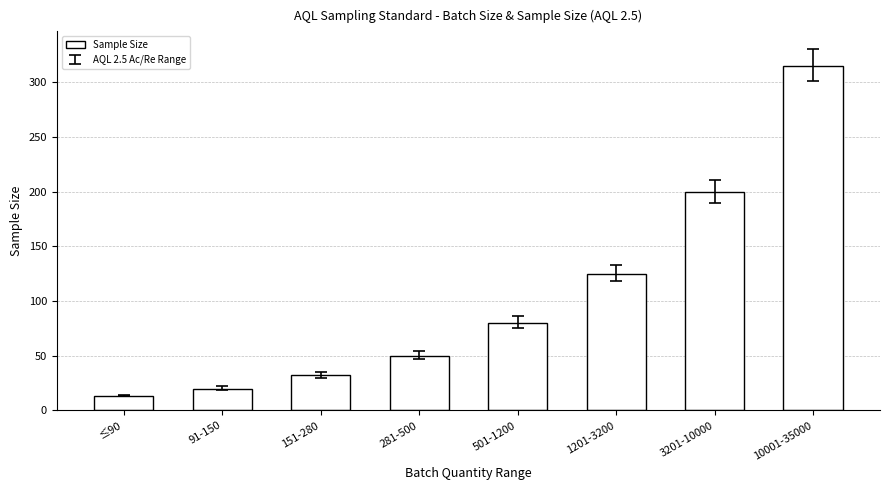

How many bars are there in total?

8